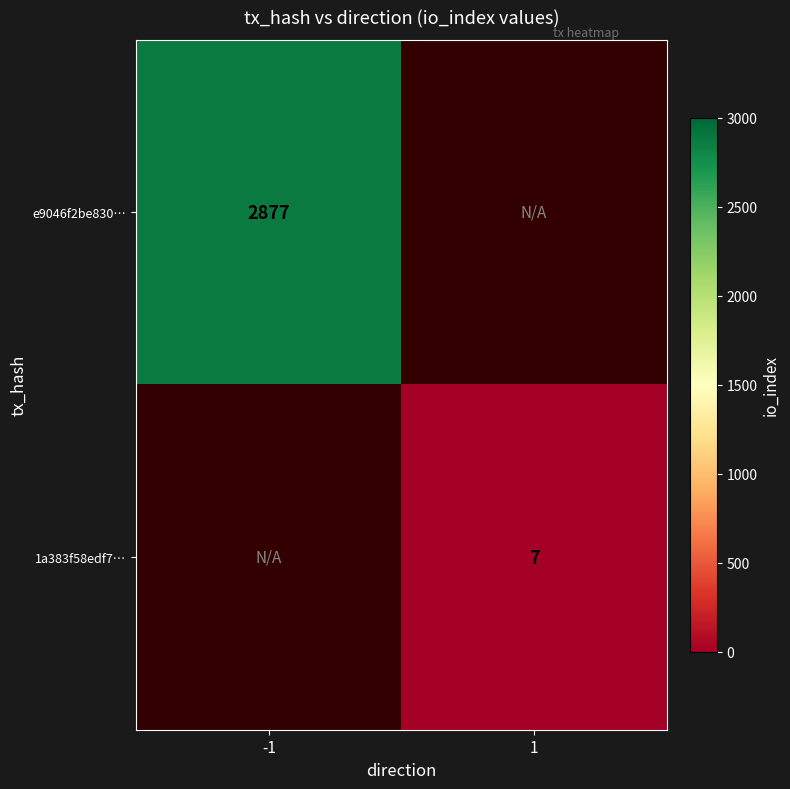

At how many categories does at least one series exceed 1337?

1